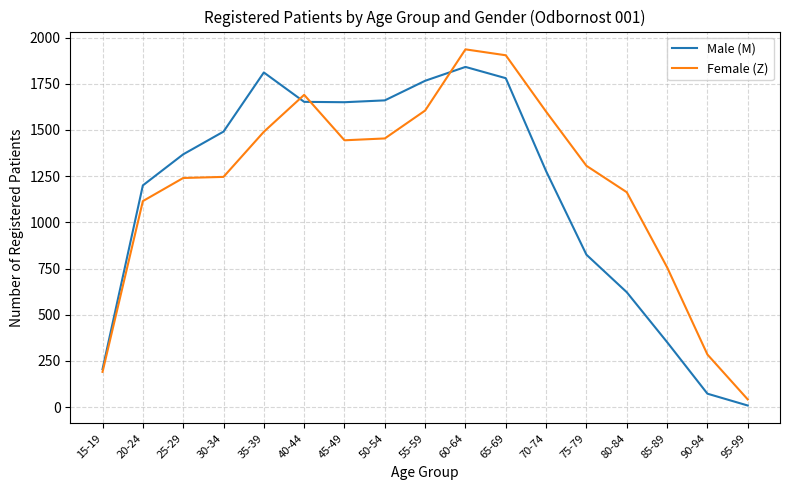

Which series has the largest range (max minus min)?

Female (Z)